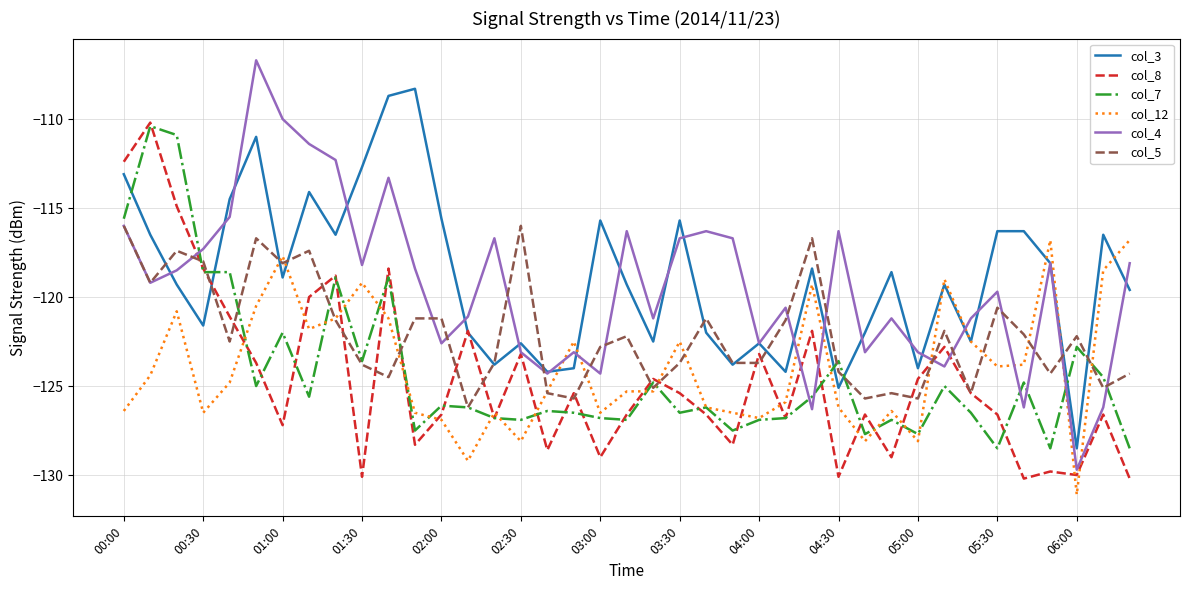

How many intersections are there between col_12 and col_4?

9